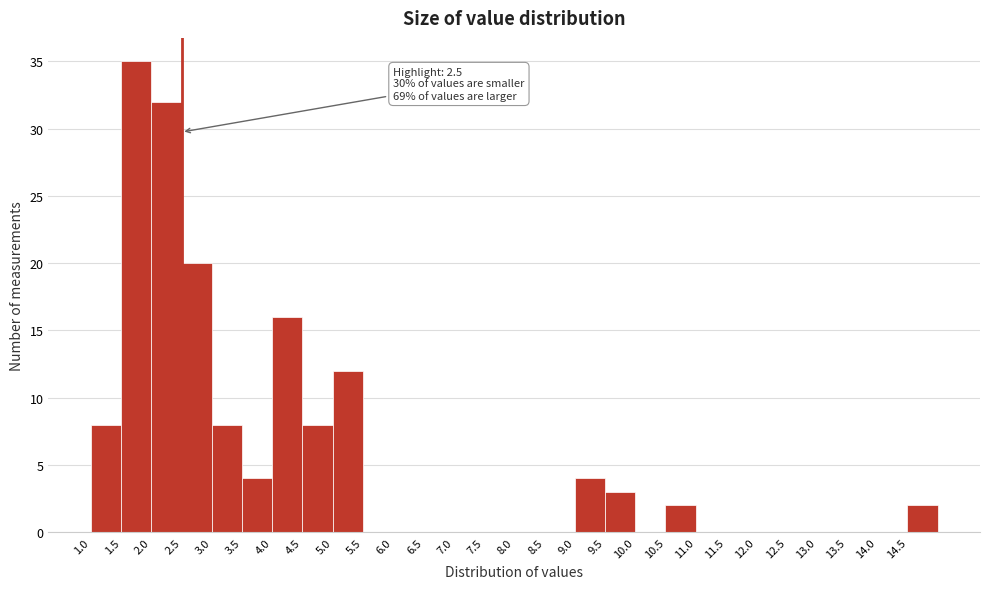

Over which range of the x-axis is the bar tallest?

1.5 to 2.0